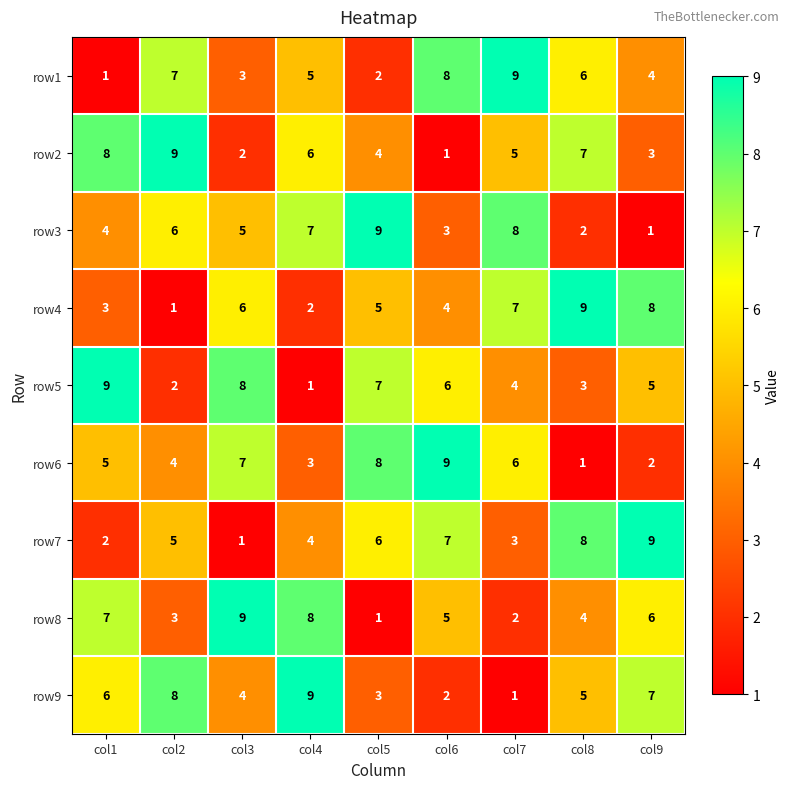

What is the total value across all series at col9?

45